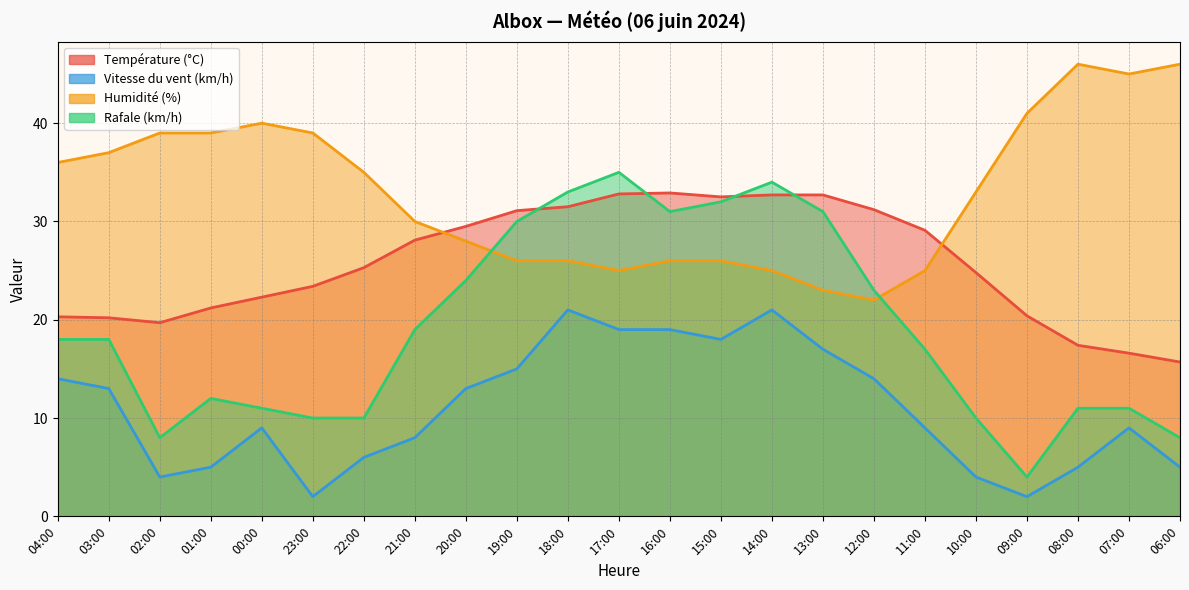

What is the label of the 6th point from the right?

11:00